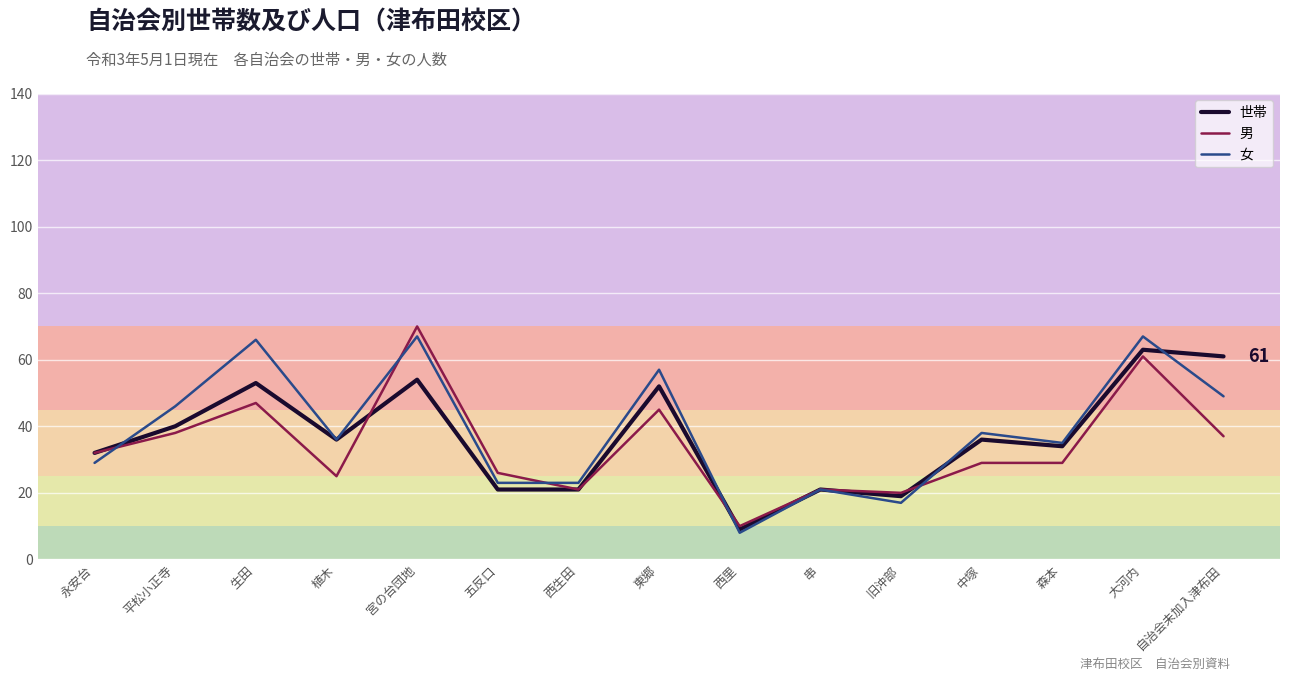

After their last crossing, which series has the higher values: 女 or 世帯?

世帯